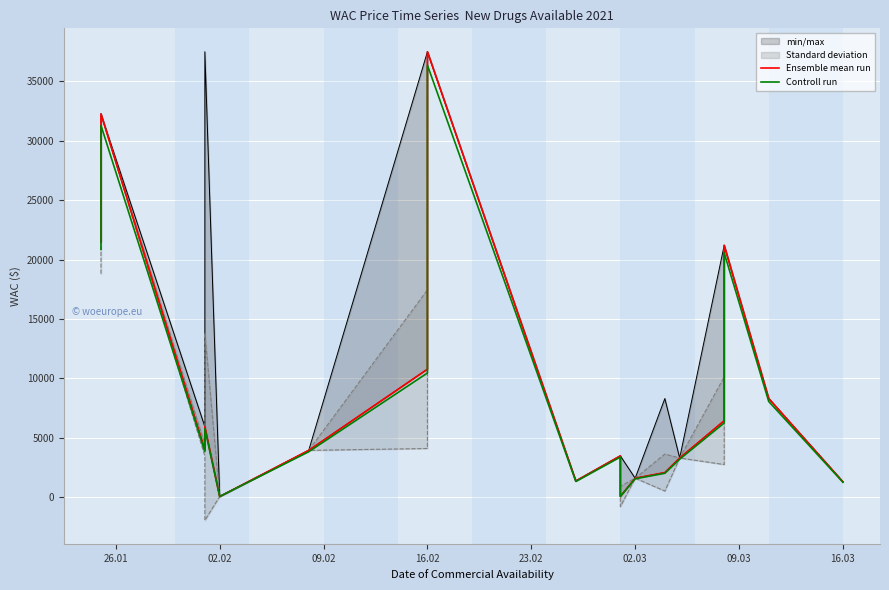

True or false: Ensemble mean run has a value of 9689.0 at 16.02.

False